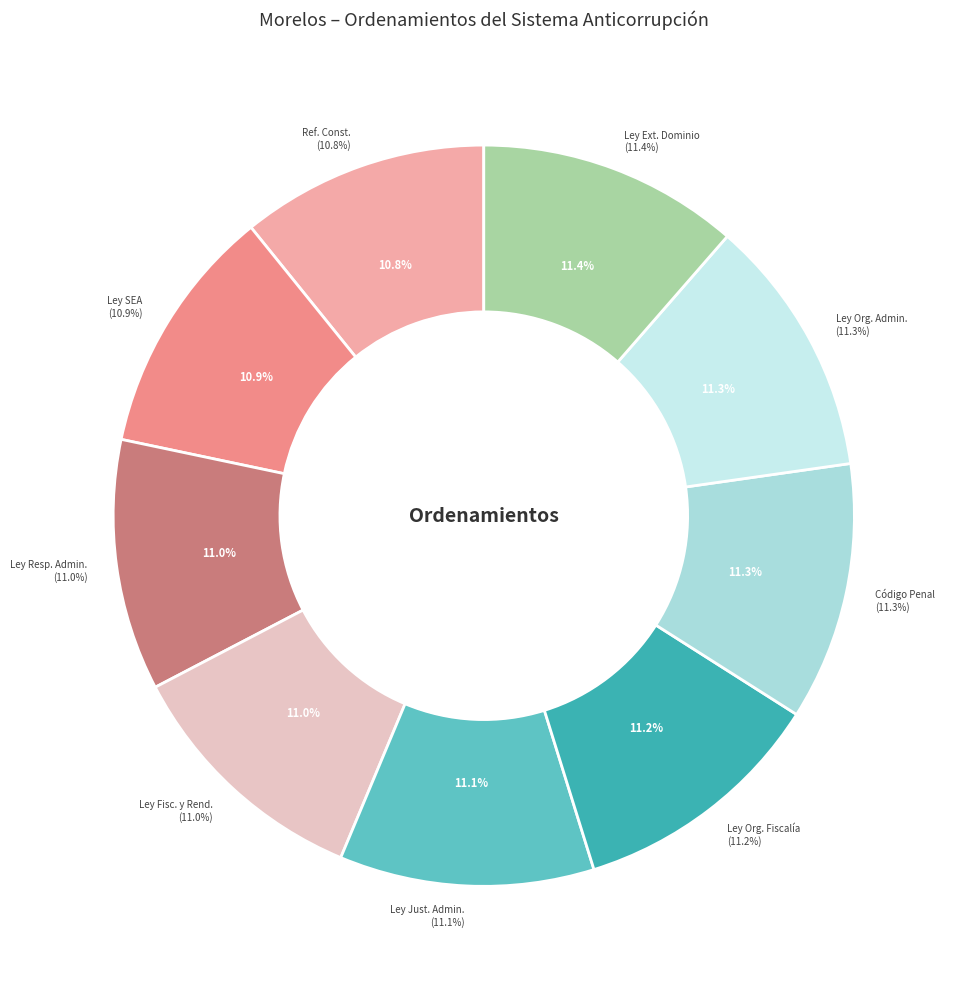

How many segments does this pie chart have?

9